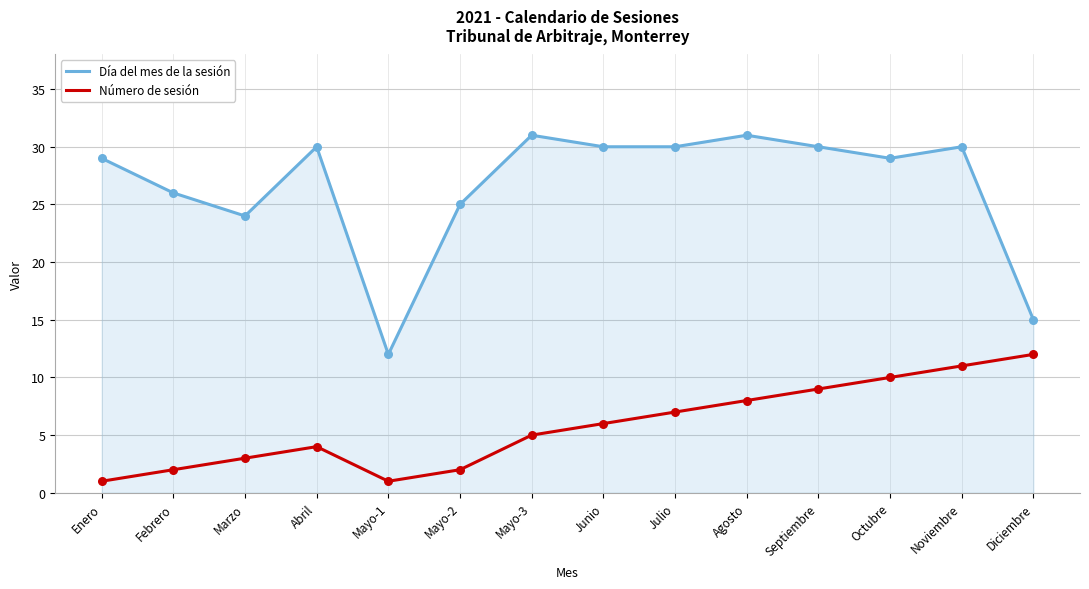

Which series has the largest range (max minus min)?

Día del mes de la sesión